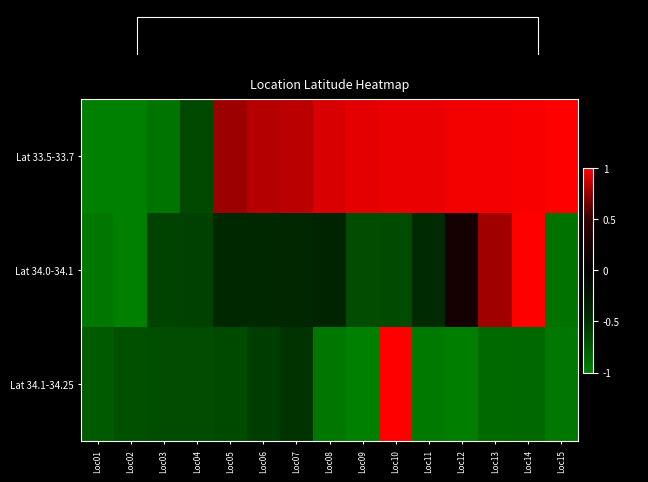

Which category has the highest value across all series?

Loc15